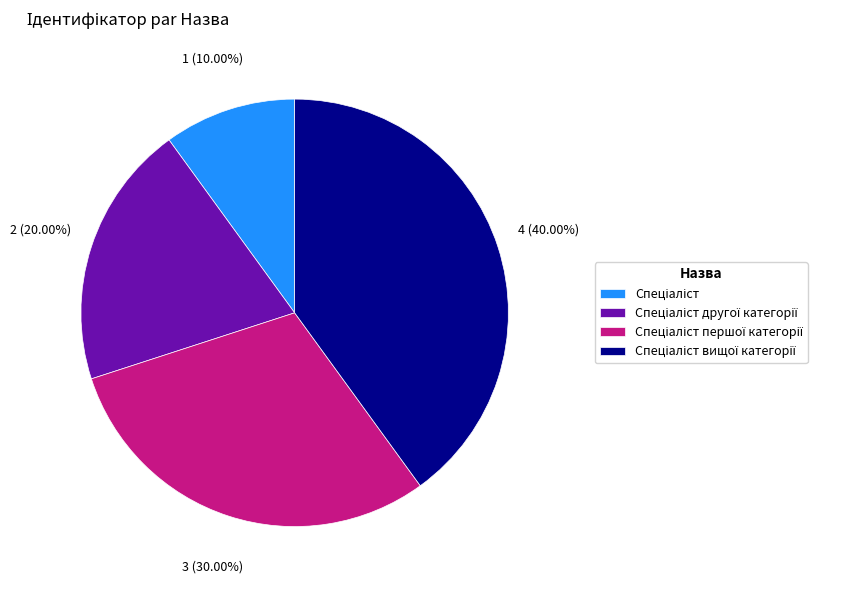

Is there a majority slice in this chart?

No